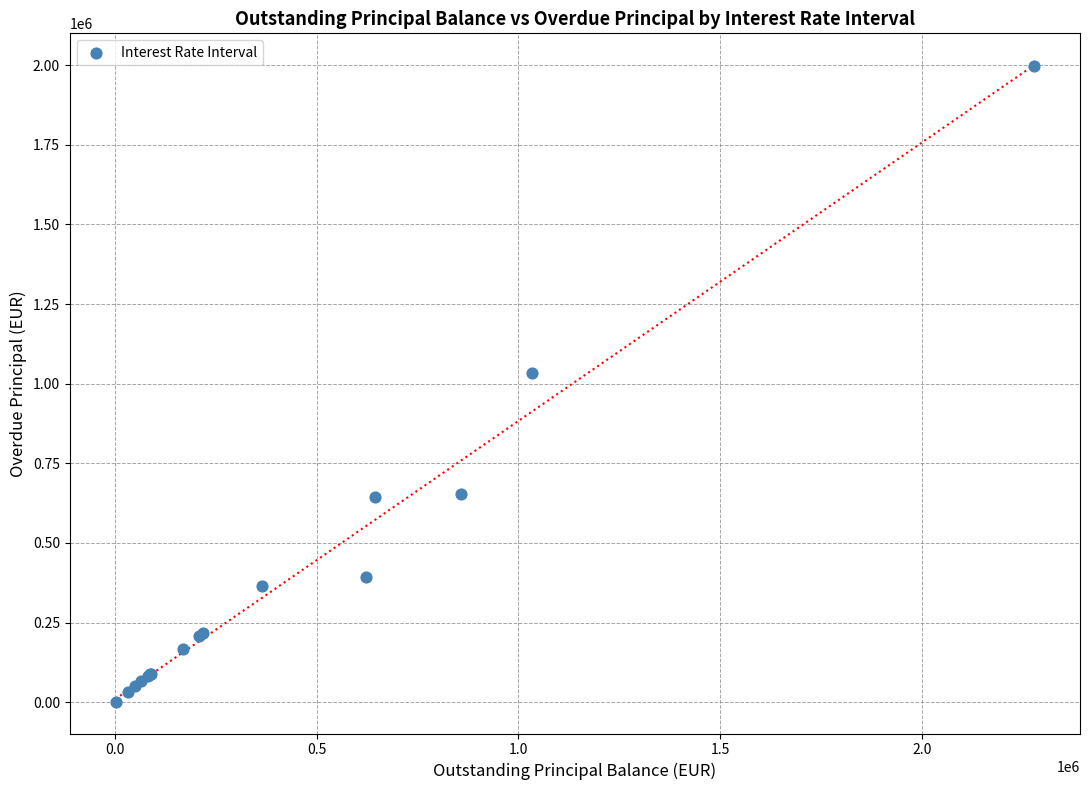

What Y value in the scatter plot is closest to 999624?

1034799.3